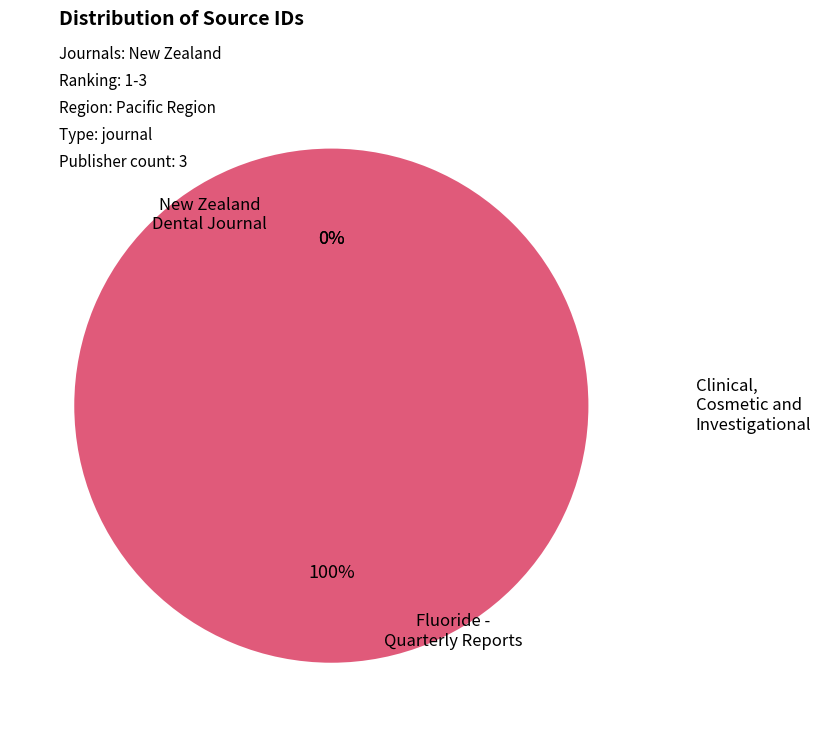

Do Clinical, Cosmetic and Investigational and Fluoride - Quarterly Reports together represent more than half of the pie?

Yes